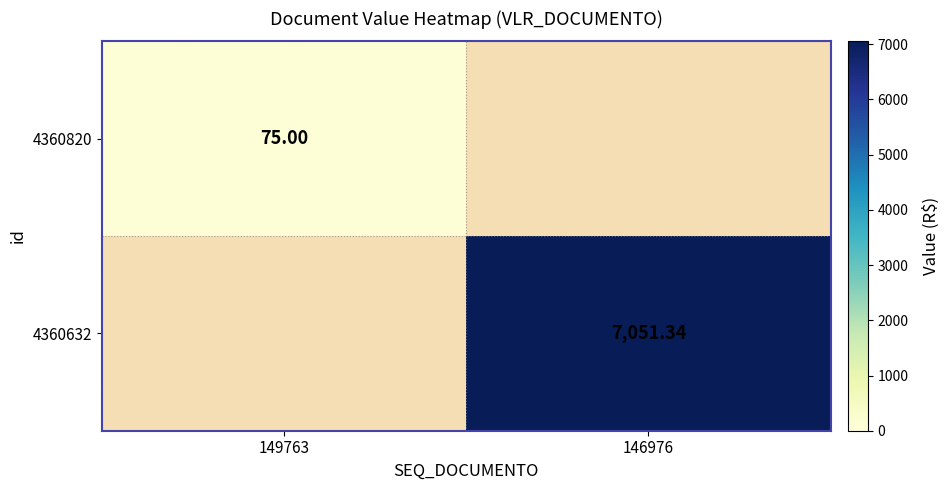

Is the value of 4360632 at 146976 greater than the value of 4360820 at 149763?

Yes